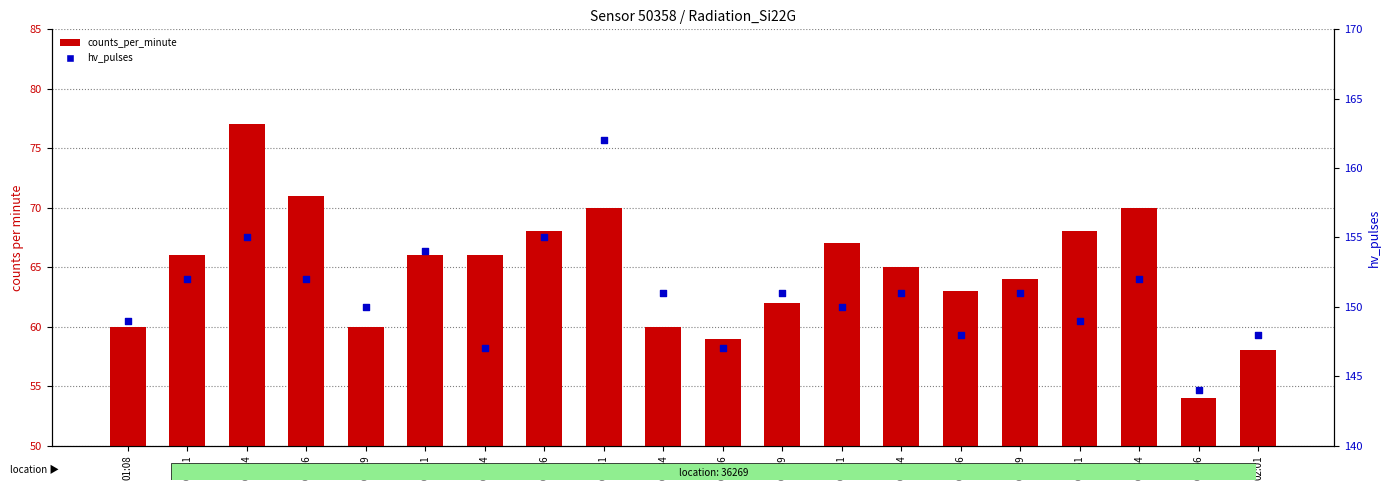

Which series contains the highest Y value?

hv_pulses